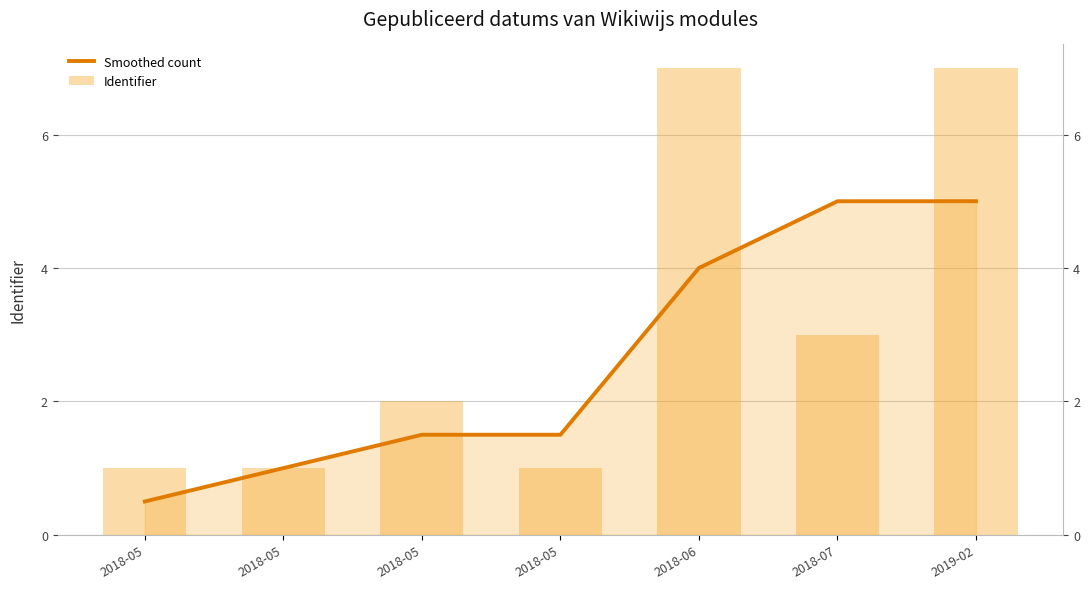

What are all the series names shown in the legend?

Smoothed count, Identifier